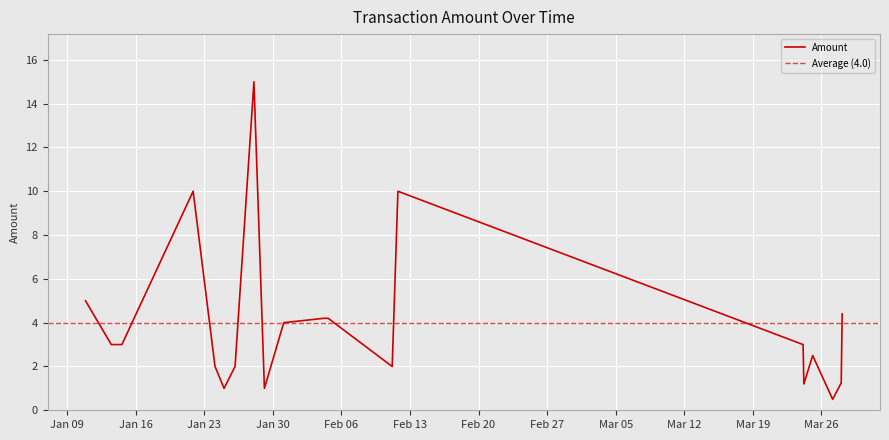

What is the difference between the values at 2024-01-31 02:43:19 and 2024-01-14 14:09:47?

1.0